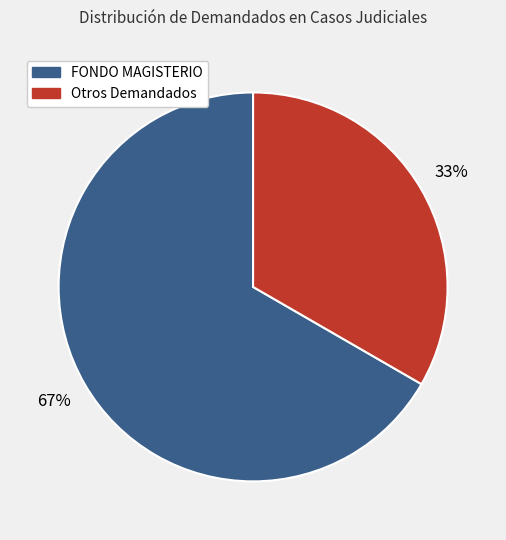

Is there any slice that represents more than half of the pie?

Yes